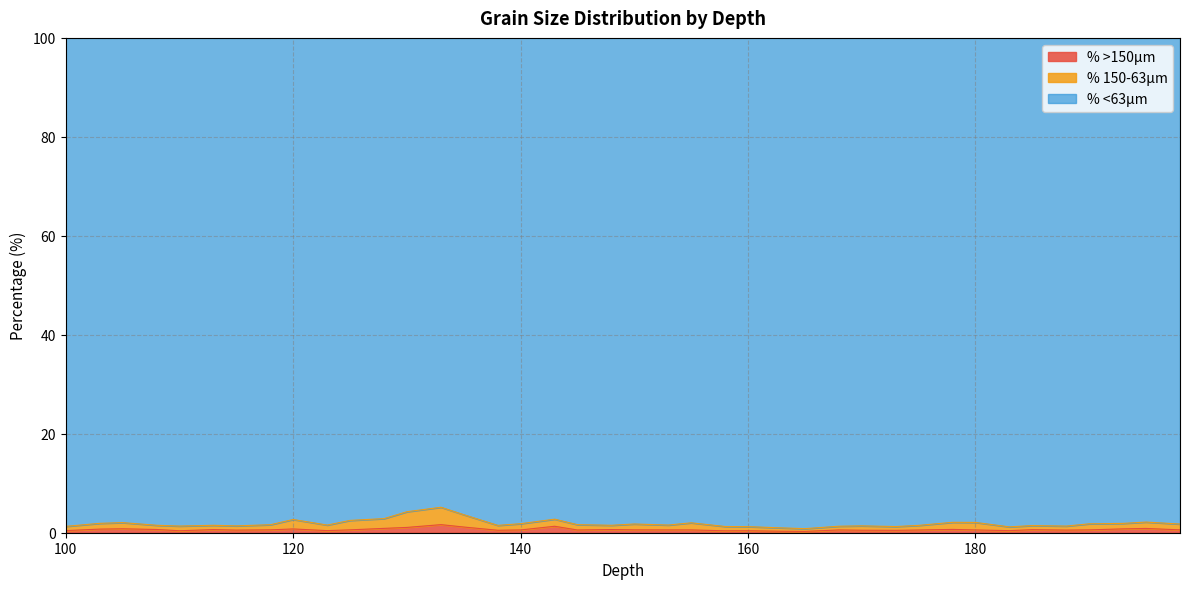

True or false: % >150µm and % 150-63µm intersect in this chart.

False